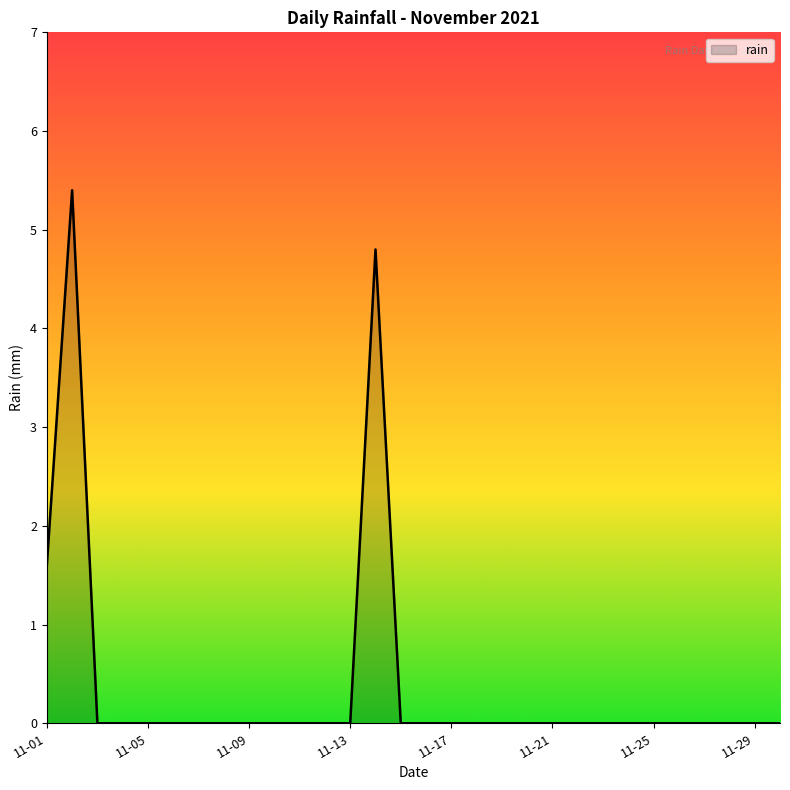

What is the maximum value shown in the chart?

5.4